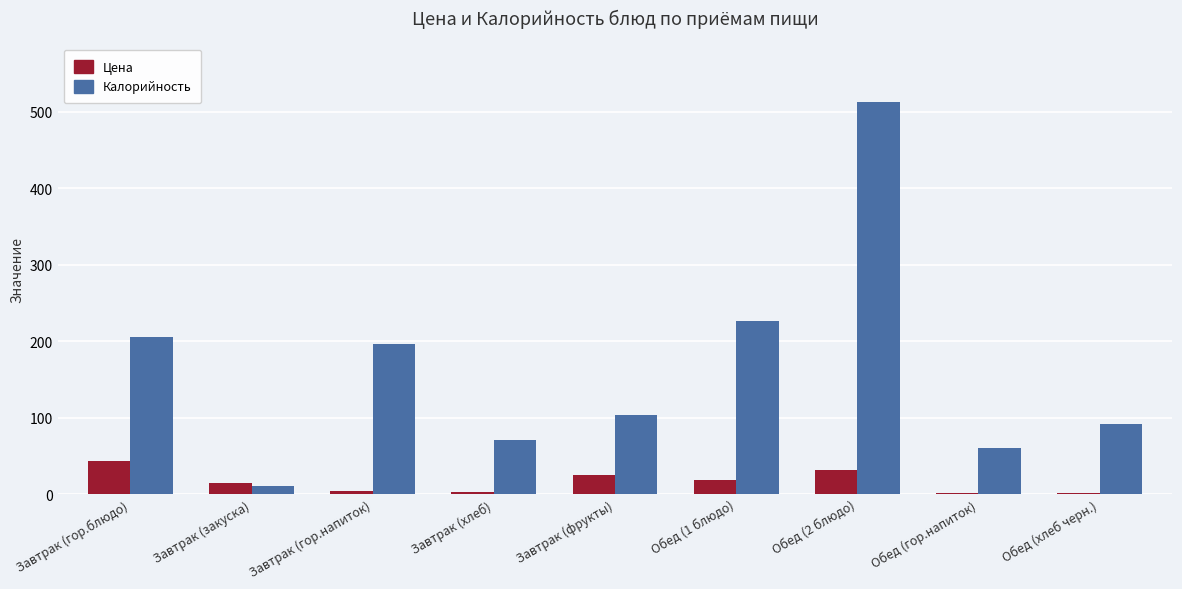

Where is Калорийность nearest to the value 261?

Обед (1 блюдо)